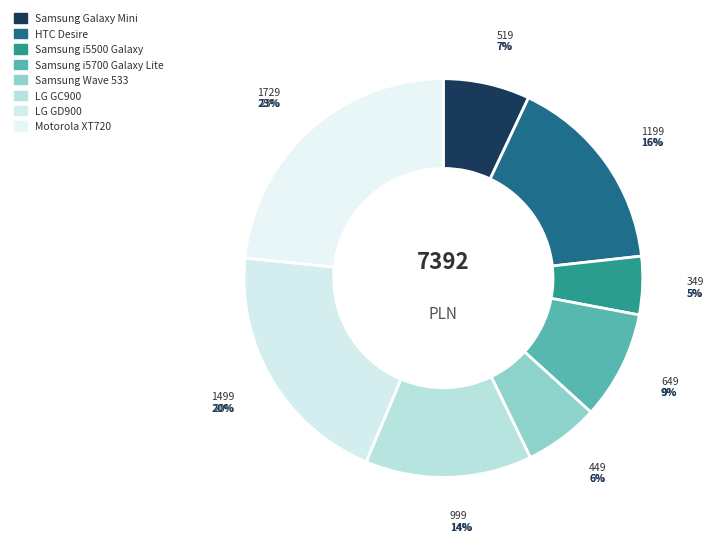

To the nearest percent, what percentage of the pie is Samsung Wave 533?

6%